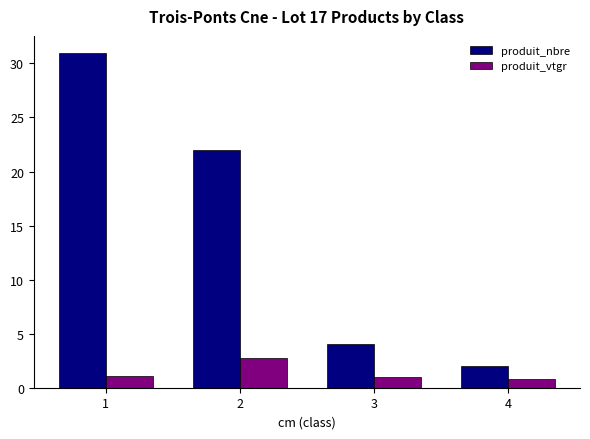

At how many categories does at least one series exceed 16?

2